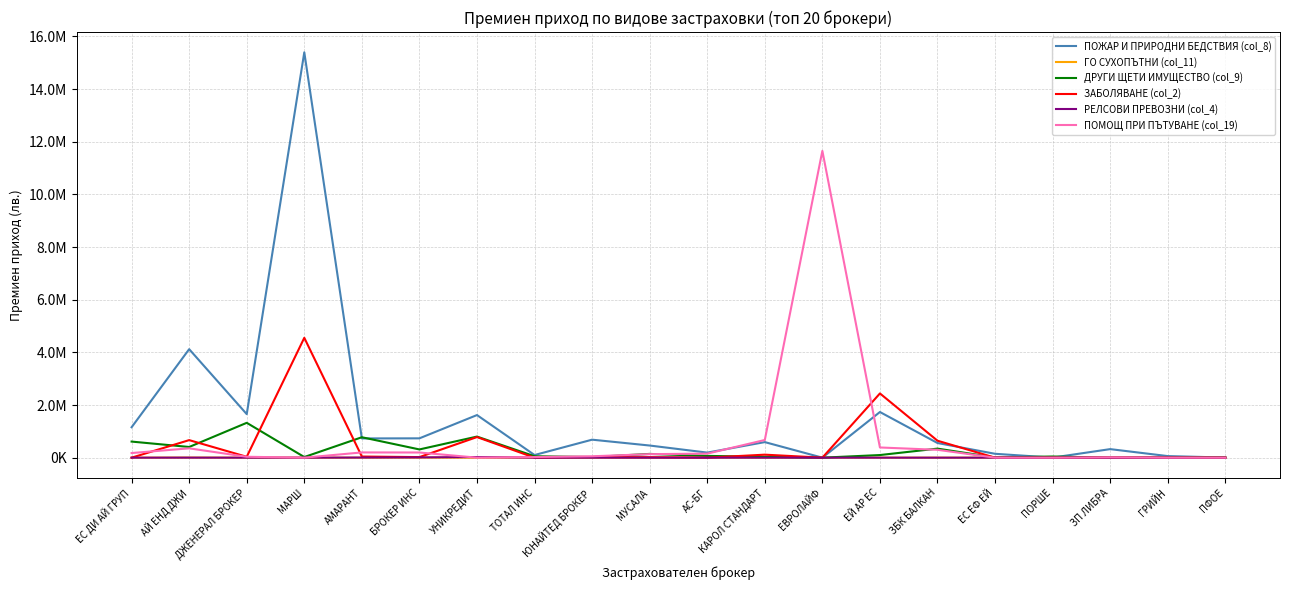

What is the average value of the ГО СУХОПЪТНИ (col_11) series?

339.4